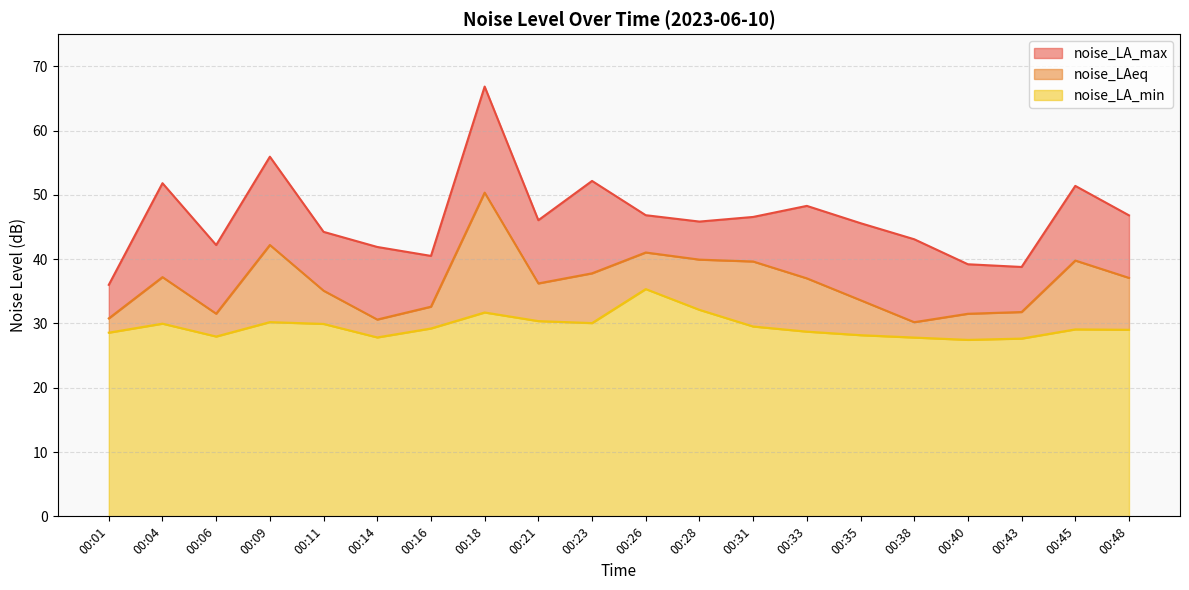

How many lines are shown in the chart?

3